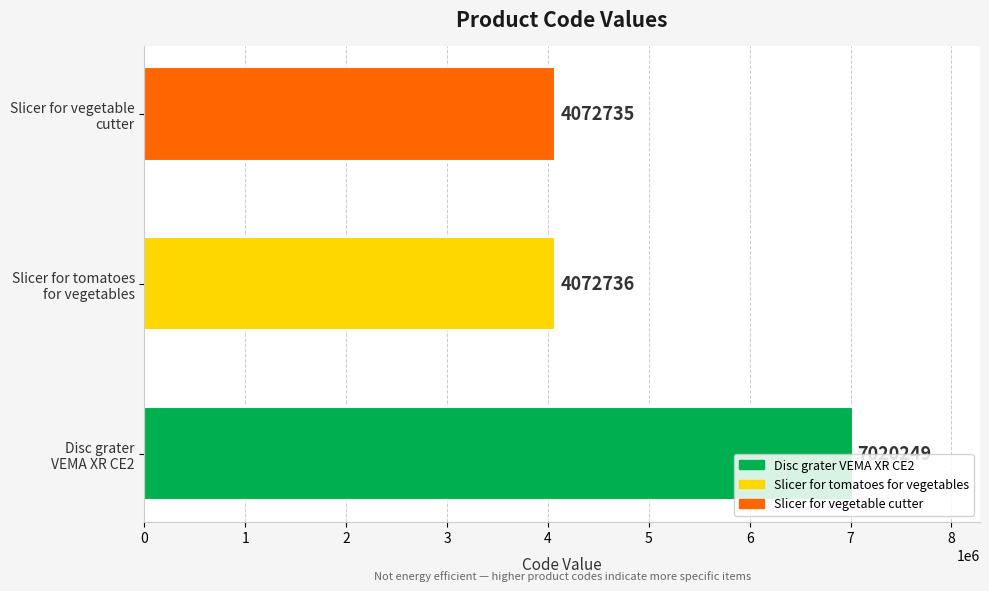

What is the difference between the maximum and minimum values?

2947514